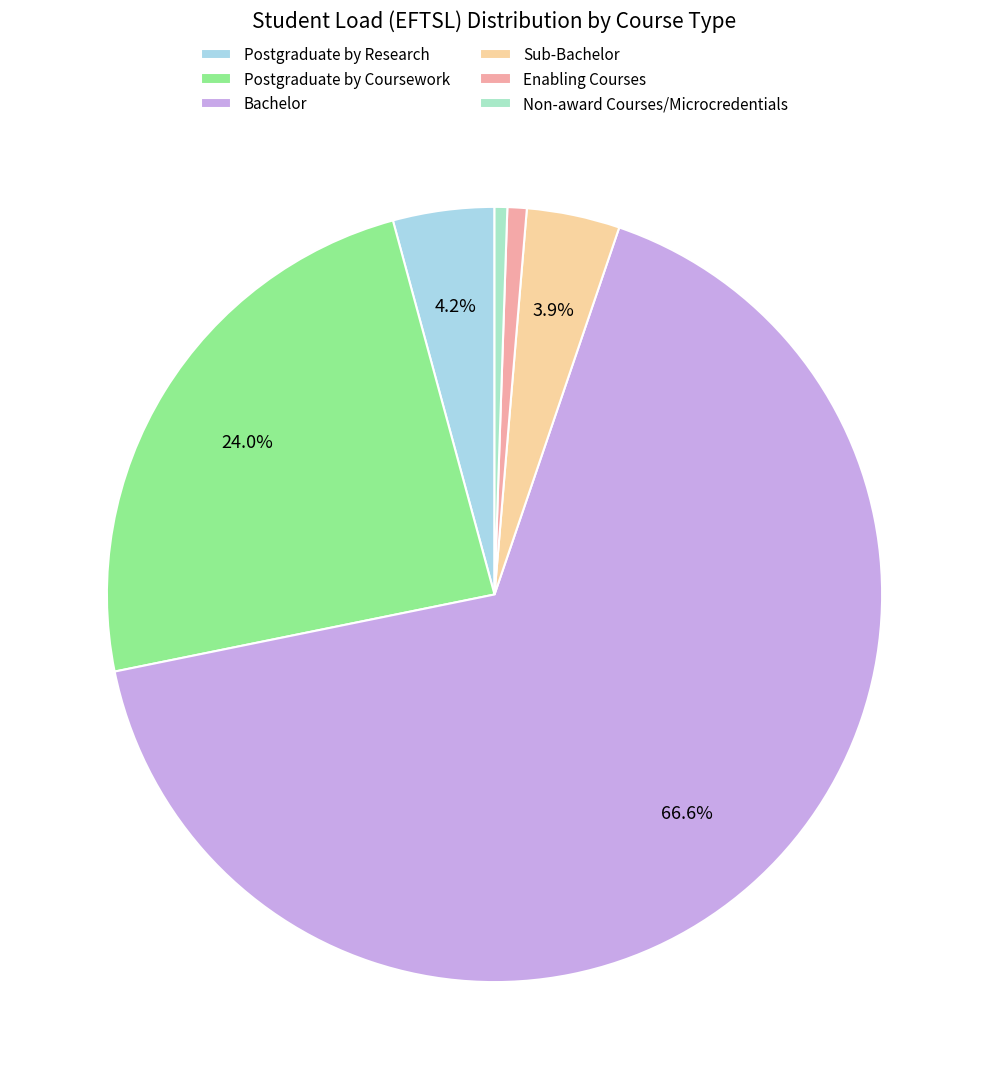

What is the ratio of the value at Enabling Courses to the value at Postgraduate by Research?

0.2